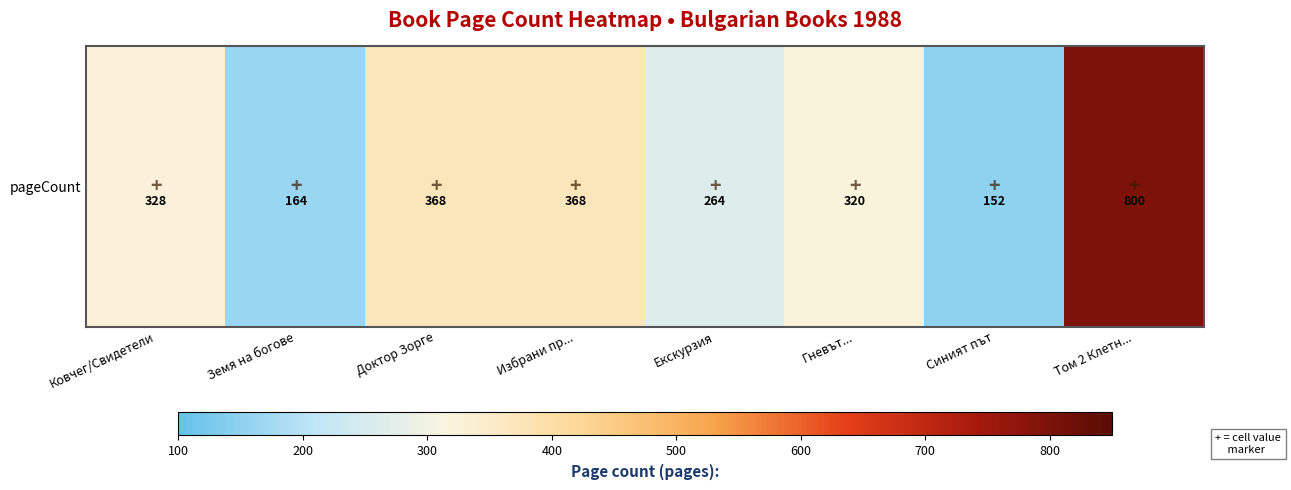

What is the change in value from Доктор Зорге to Том 2 Клетн...?

+432